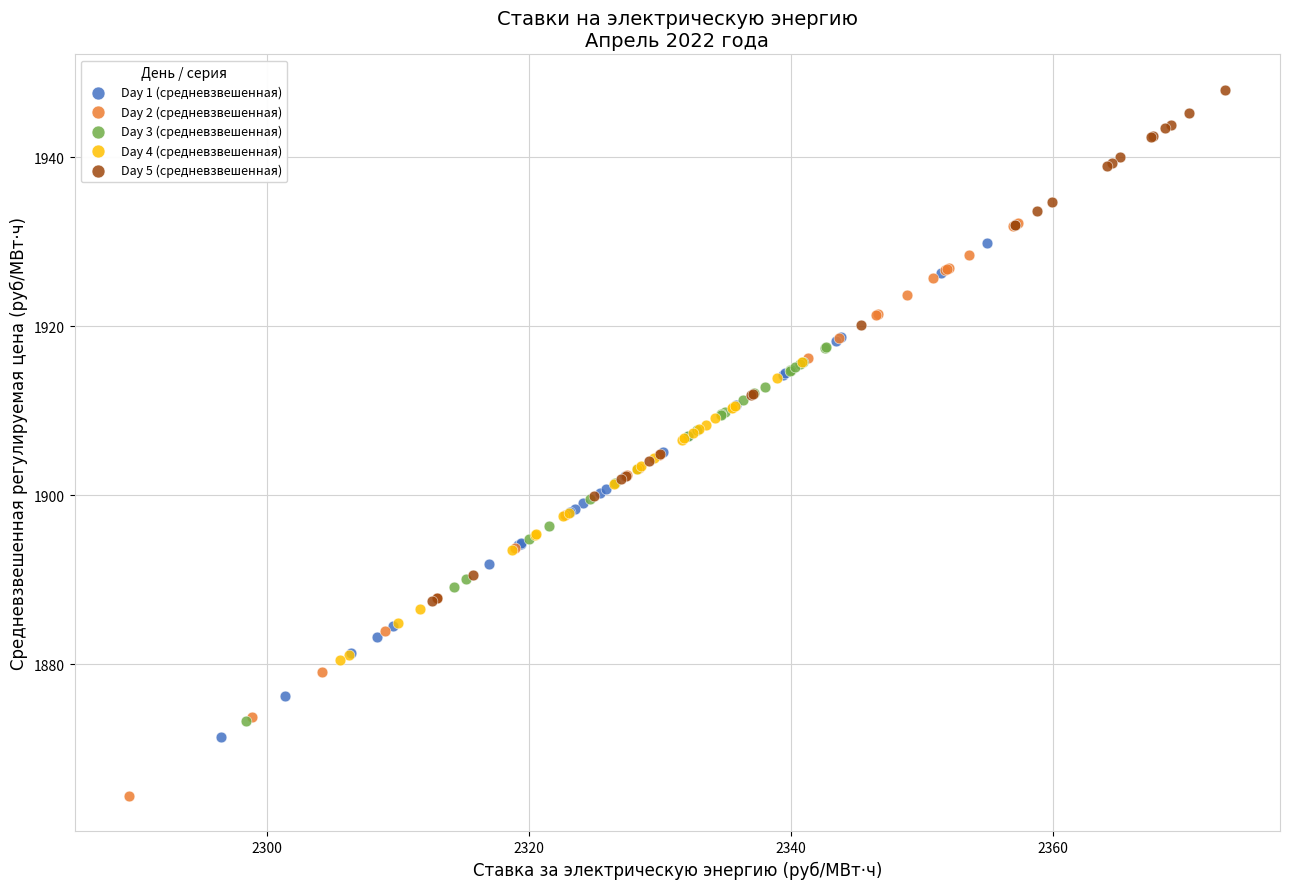

Which series has the largest Y range (max minus min)?

Day 2 (средневзвешенная)